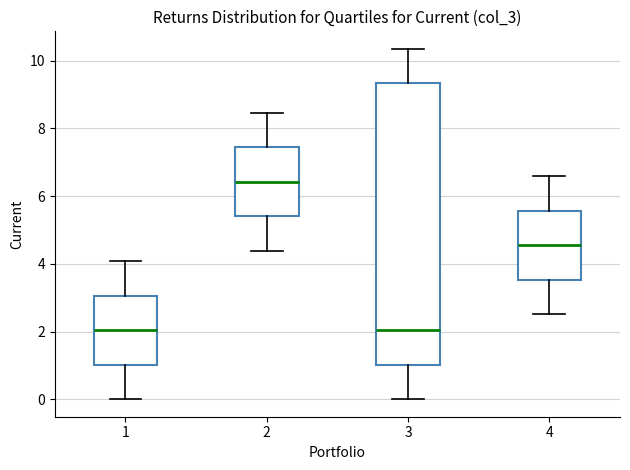

Reading left to right, transcribe this box plot: for each box, give where its median line is, the range the box spans, and where its two whiskers end, as read against the y-axis. The values are not printed on the chart, so give them approximately, as read against the axis.

1: median 2.0, box 1.0 to 3.0, whiskers 0.0 to 4.0
2: median 6.4, box 5.4 to 7.4, whiskers 4.4 to 8.4
3: median 2.0, box 1.0 to 9.4, whiskers 0.0 to 10.4
4: median 4.6, box 3.6 to 5.6, whiskers 2.6 to 6.6